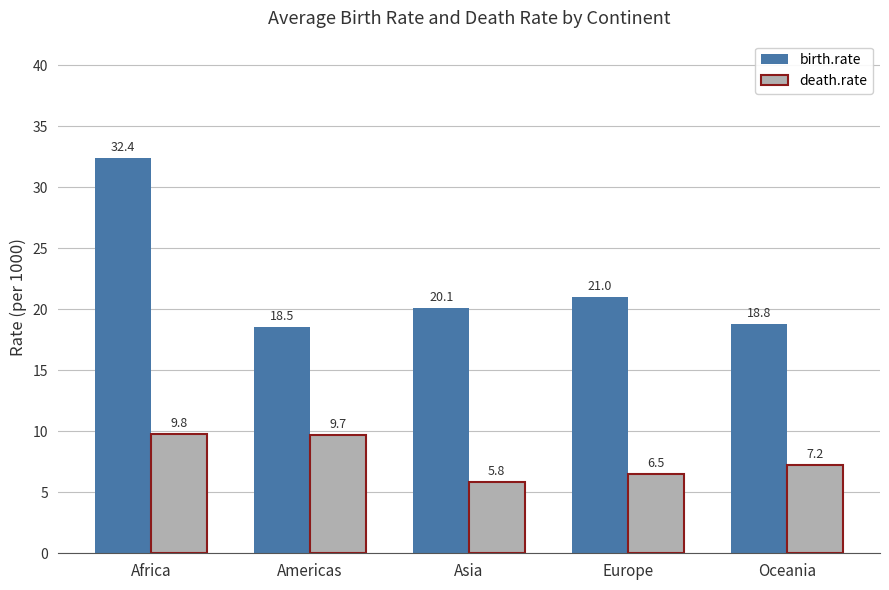

How many groups of bars are there?

5